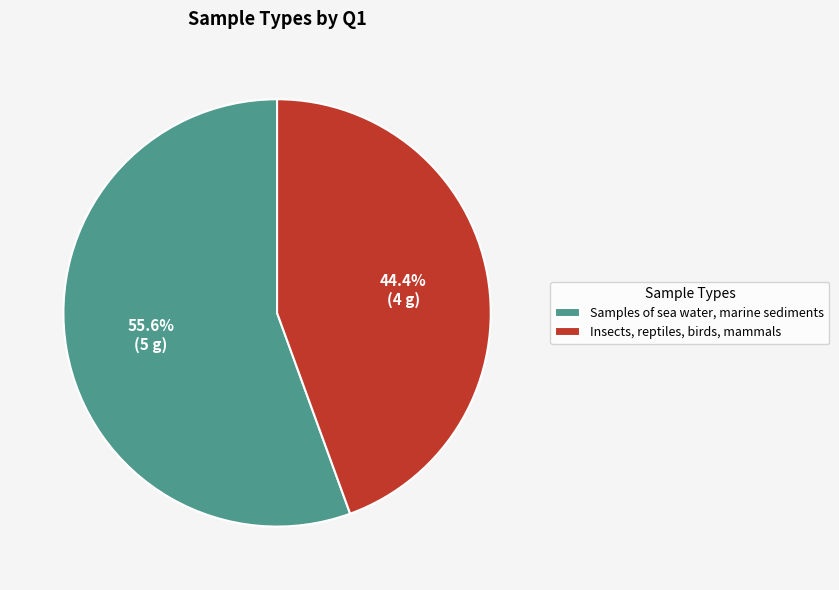

To the nearest percent, what percentage of the pie is Samples of sea water, marine sediments?

56%